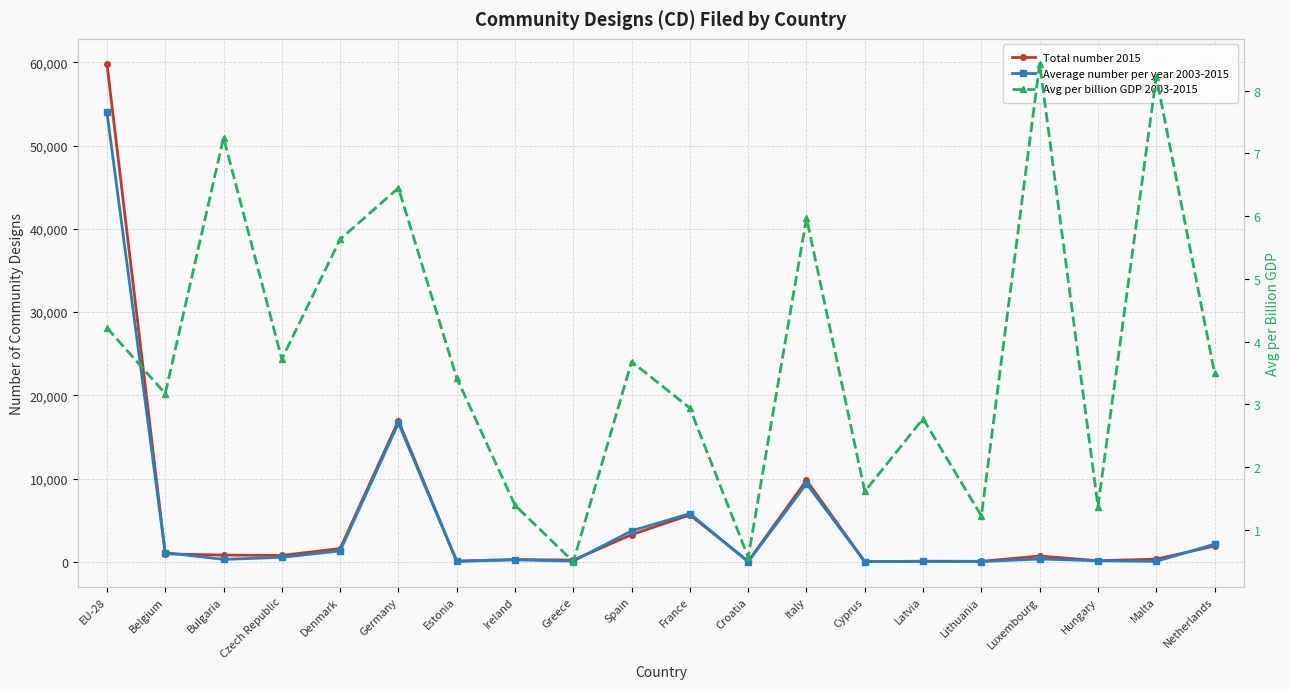

At how many categories does at least one series exceed 28700?

1